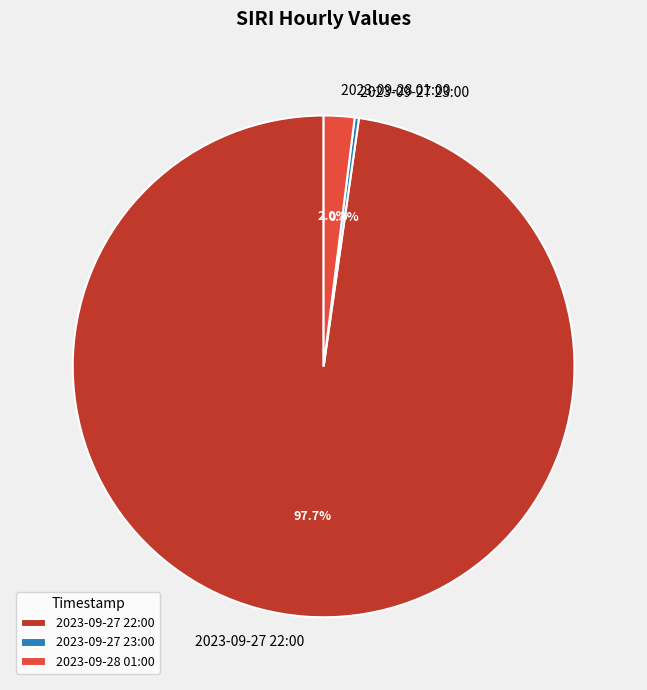

Which slice represents more than half of the pie?

2023-09-27 22:00